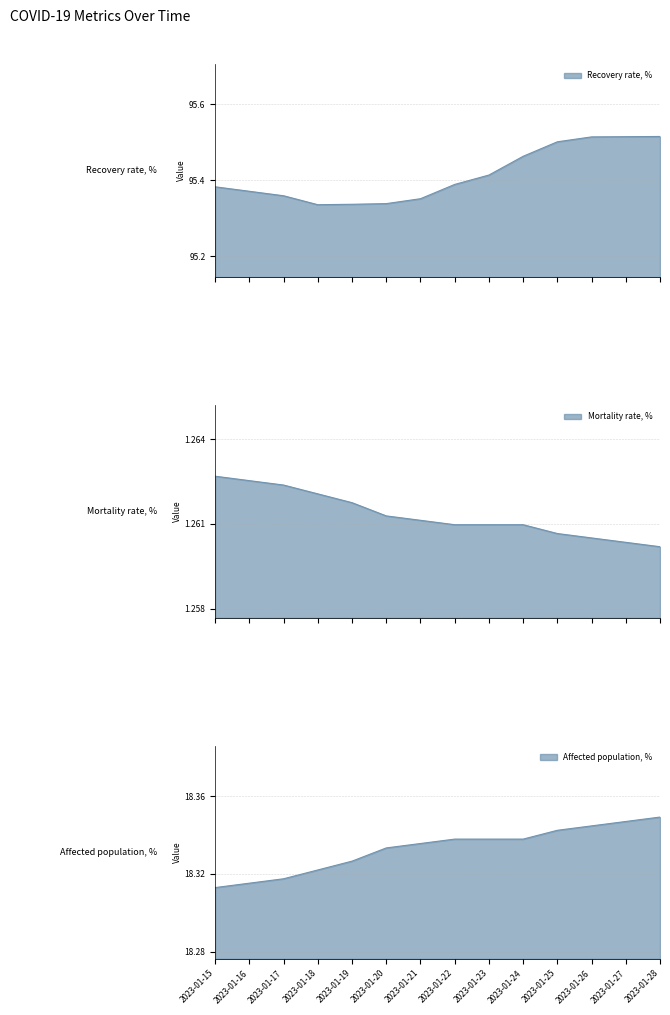

Is the value of Recovery rate, % at 2023-01-26 greater than the value of Mortality rate, % at 2023-01-22?

Yes